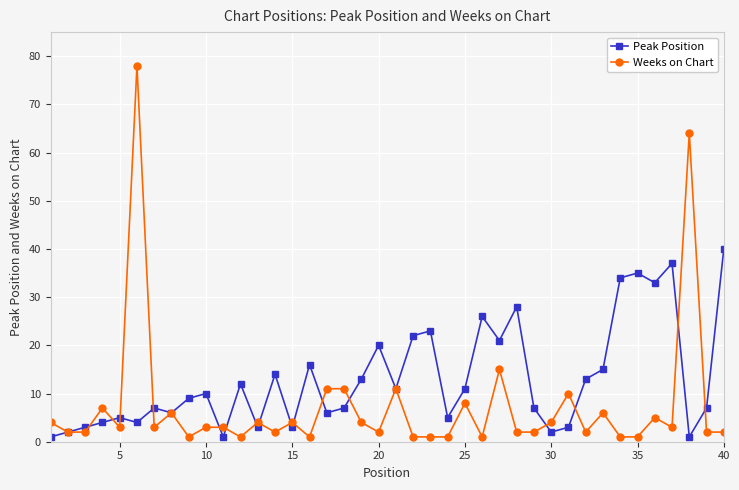

How many distinct data groups are displayed?

2